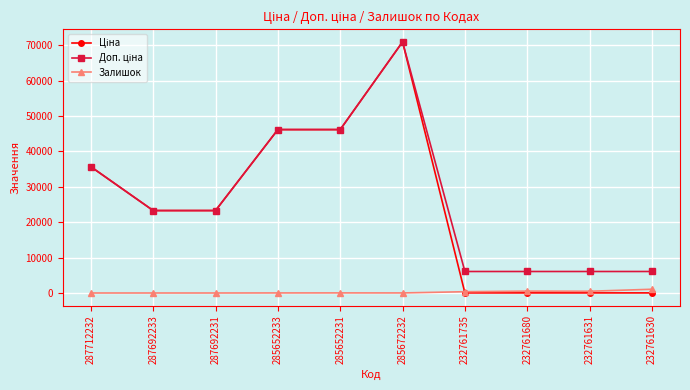

What is the total value across all series at 287712232?

71318.7